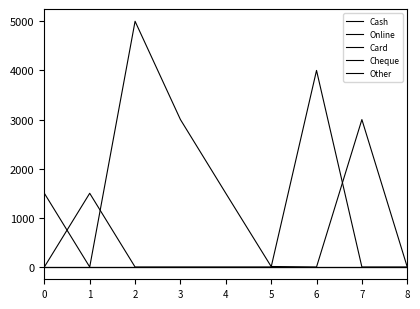

How many lines are shown in the chart?

5